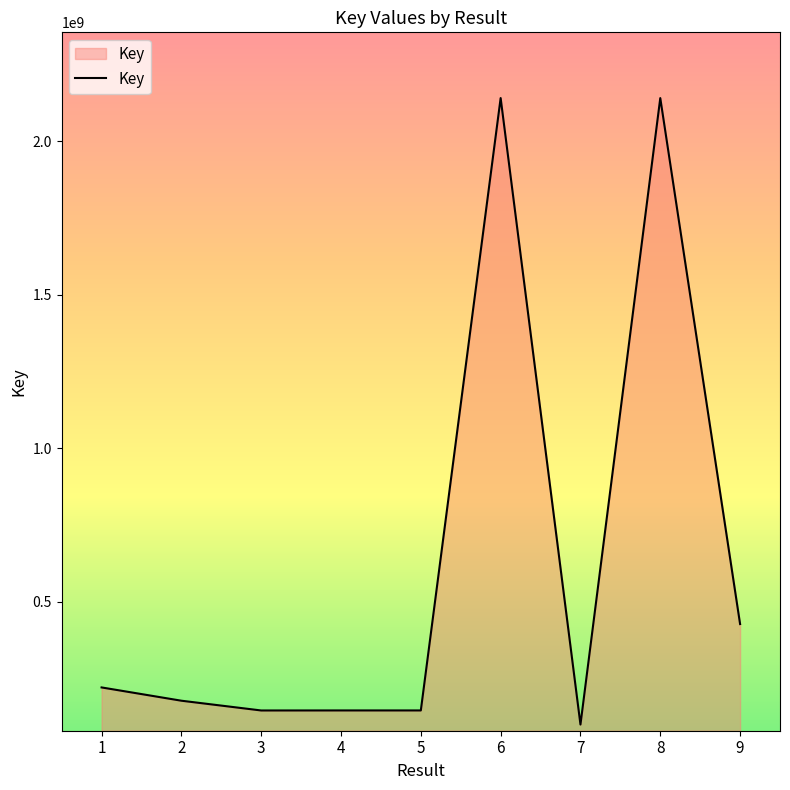

What is the difference between the values at 6 and 3?

1994923797